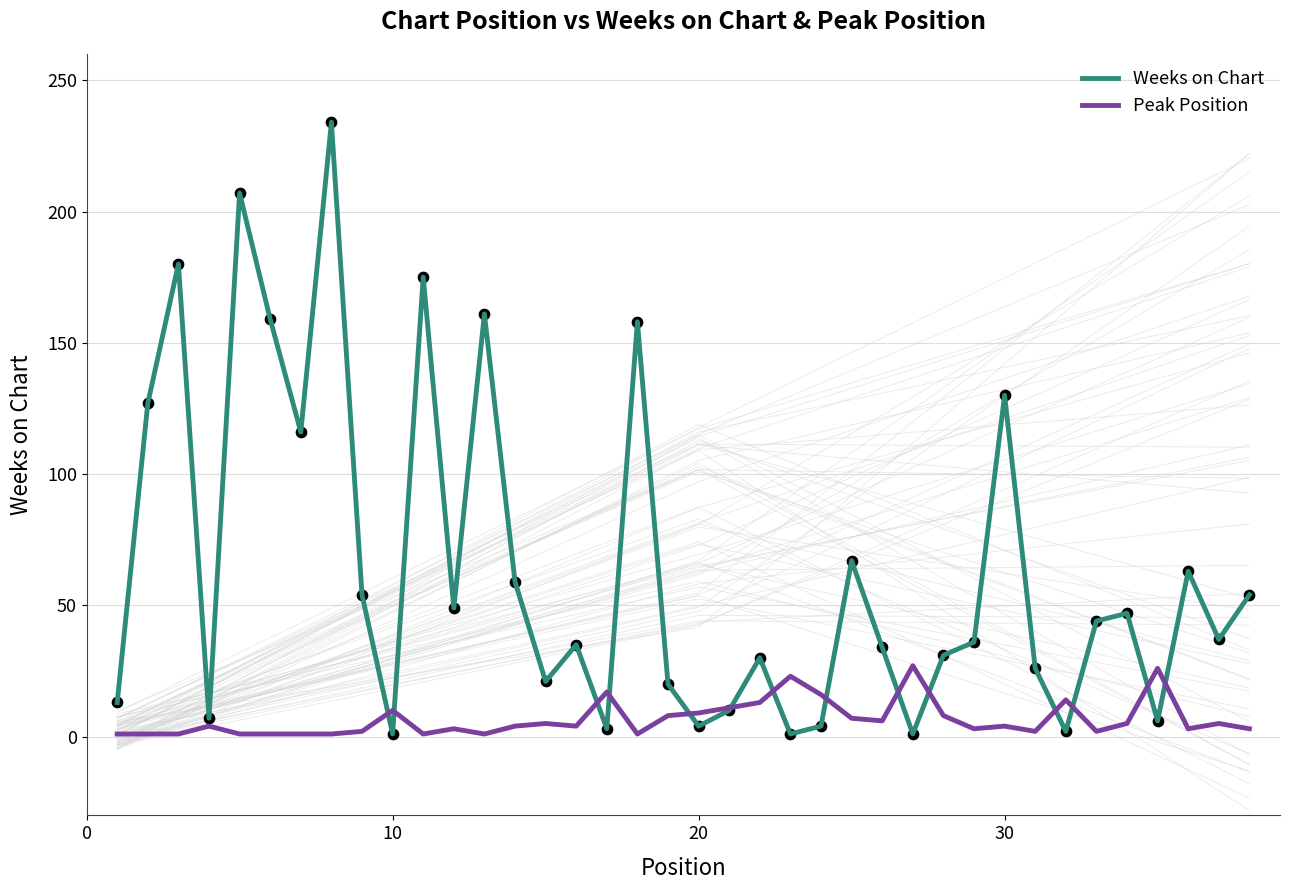

What is the maximum value for Peak Position?

27